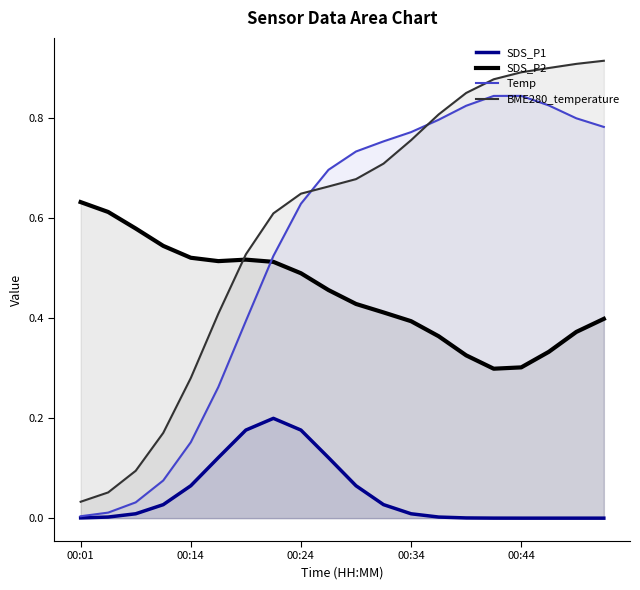

At which category is the sum across all series the highest?

19